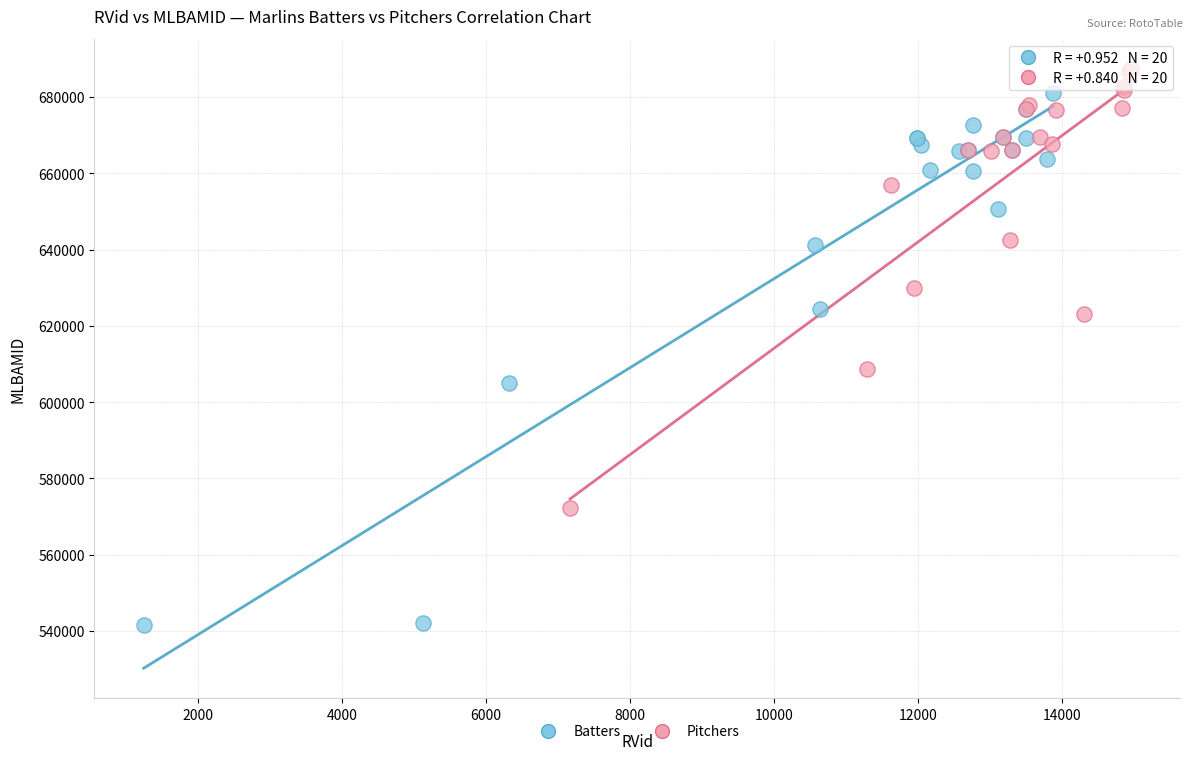

Which series contains the lowest Y value?

Batters